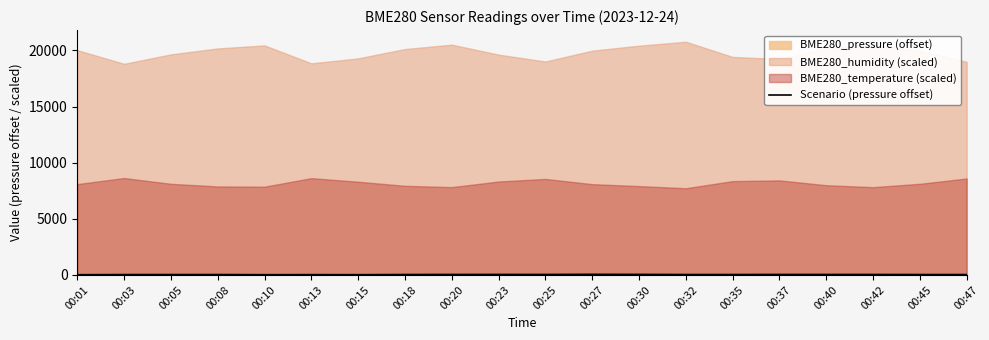

What is the difference between the values at 00:30 and 00:15?

26.3